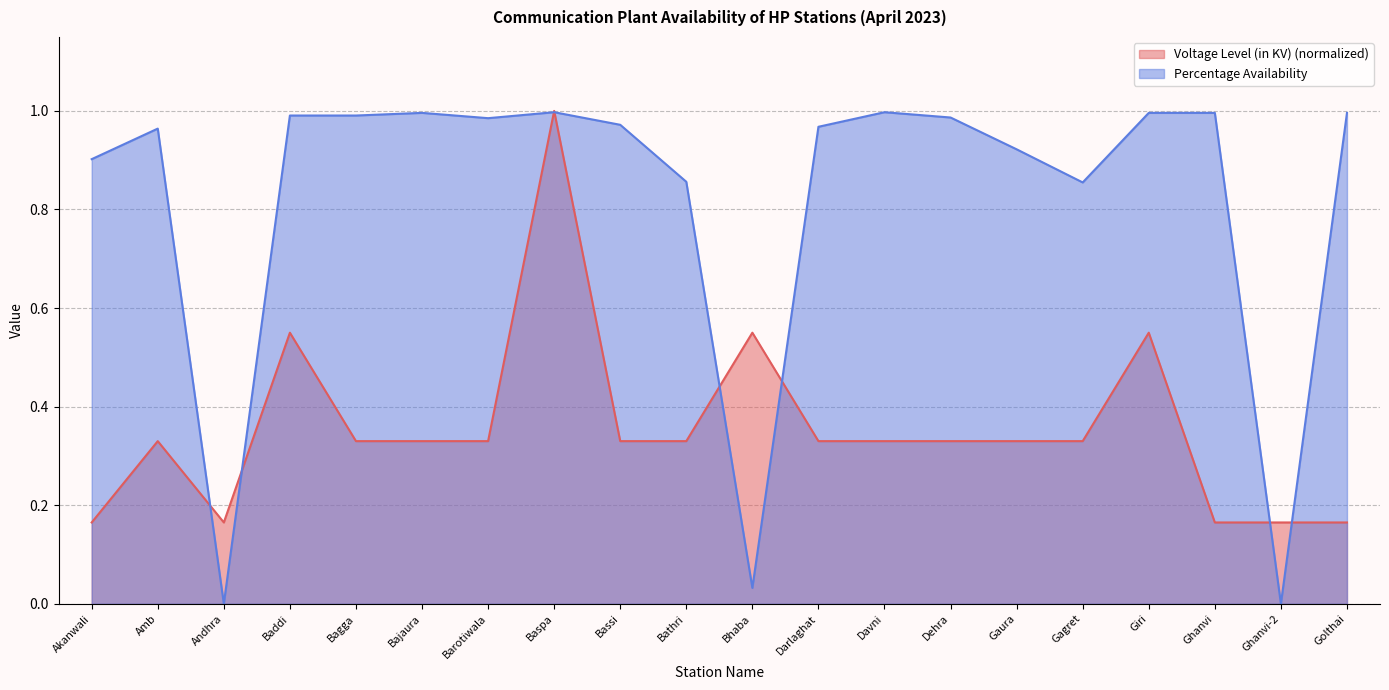

Which category has the highest value across all series?

Baspa